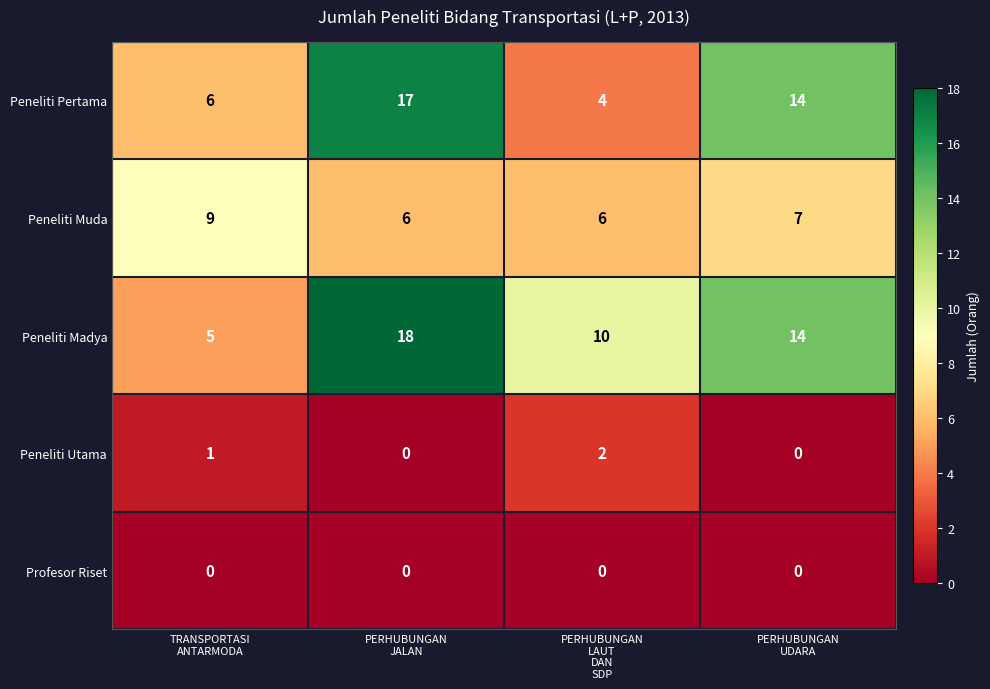

At how many categories does at least one series exceed 1?

4